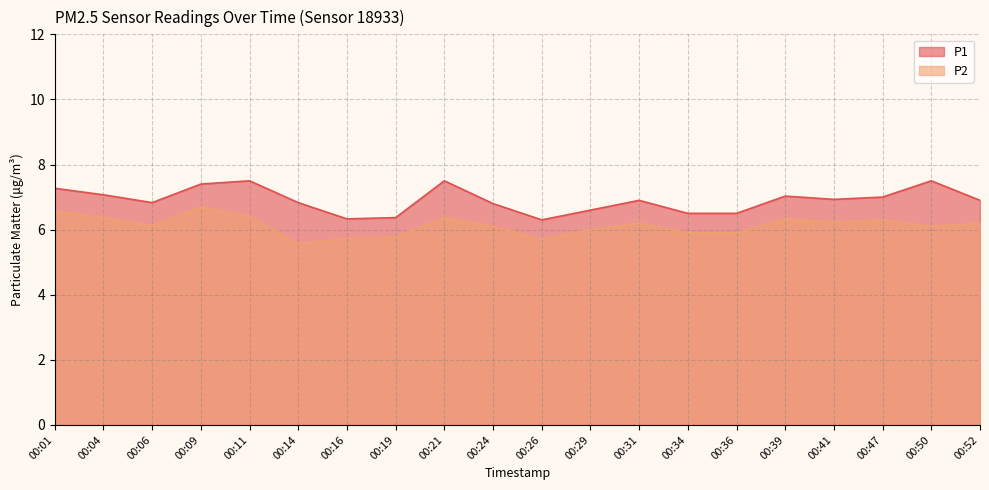

What is the maximum value shown in the chart?

7.5